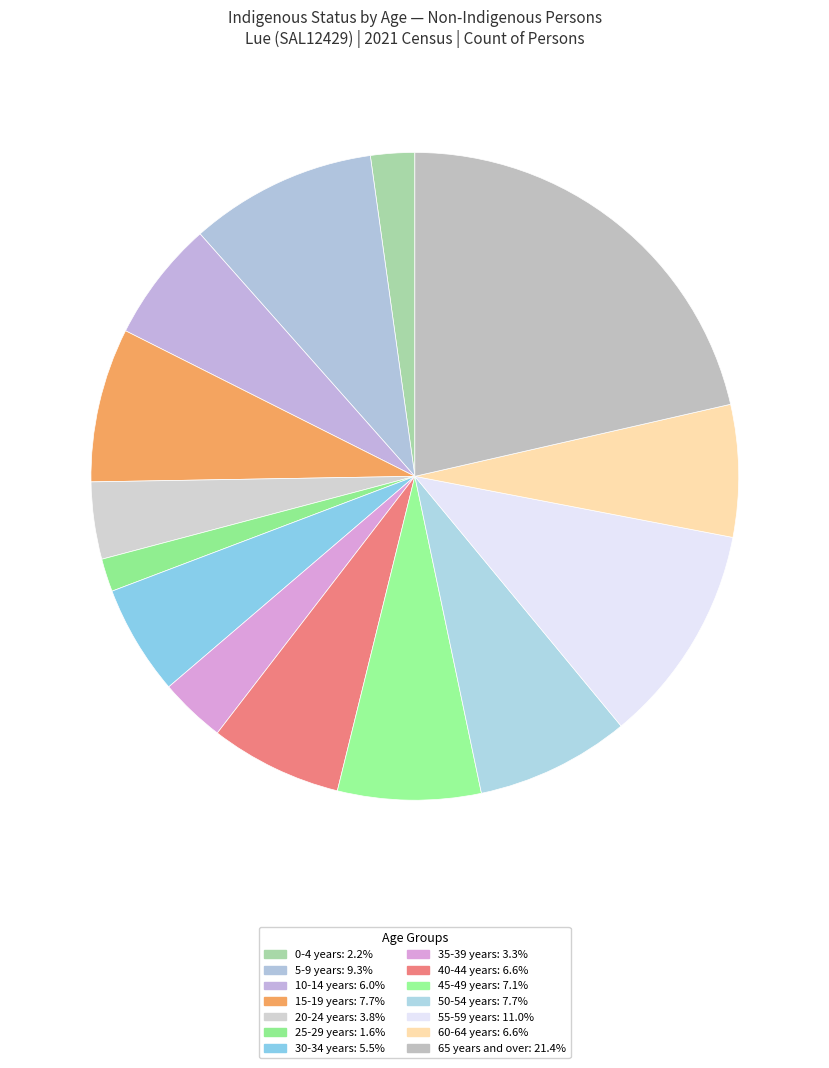

Is it true that 60-64 years is 20% of the pie?

False